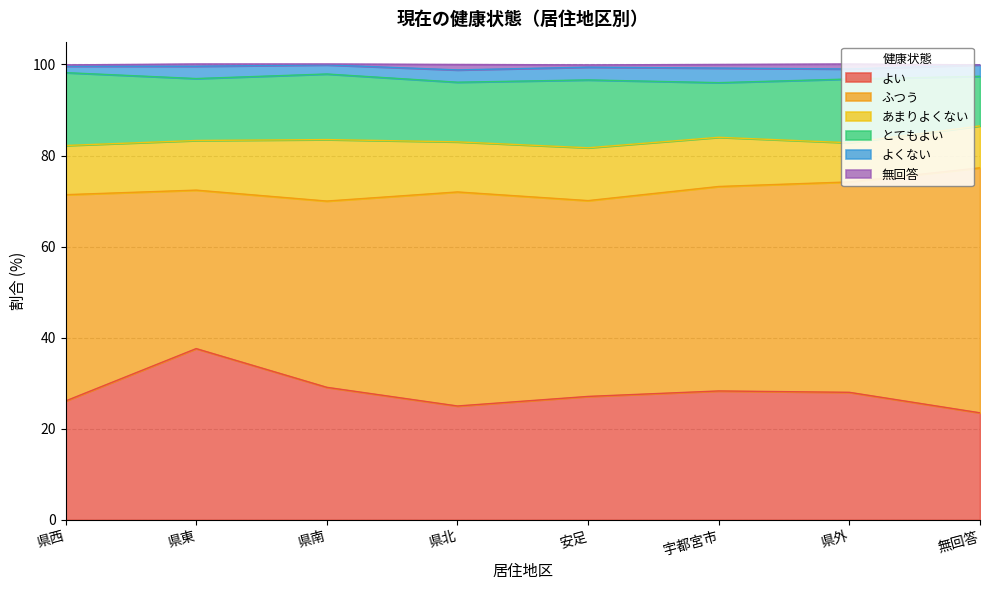

Reading right to left, what are all the values shown in this chart?

よい: 無回答=23.5	県外=28.0	宇都宮市=28.3	安足=27.1	県北=25.0	県南=29.1	県東=37.6	県西=26.1
ふつう: 無回答=53.8	県外=46.2	宇都宮市=44.9	安足=43.0	県北=47.0	県南=40.9	県東=34.8	県西=45.3
あまりよくない: 無回答=9.2	県外=8.6	宇都宮市=10.8	安足=11.6	県北=11.0	県南=13.5	県東=10.9	県西=10.8
とてもよい: 無回答=10.9	県外=14.0	宇都宮市=12.0	安足=14.9	県北=13.1	県南=14.4	県東=13.6	県西=16.0
よくない: 無回答=2.5	県外=2.2	宇都宮市=3.2	安足=2.8	県北=2.7	県南=2.0	県東=2.7	県西=1.4
無回答: 無回答=0.0	県外=1.1	宇都宮市=0.8	安足=0.5	県北=1.2	県南=0.2	県東=0.5	県西=0.3